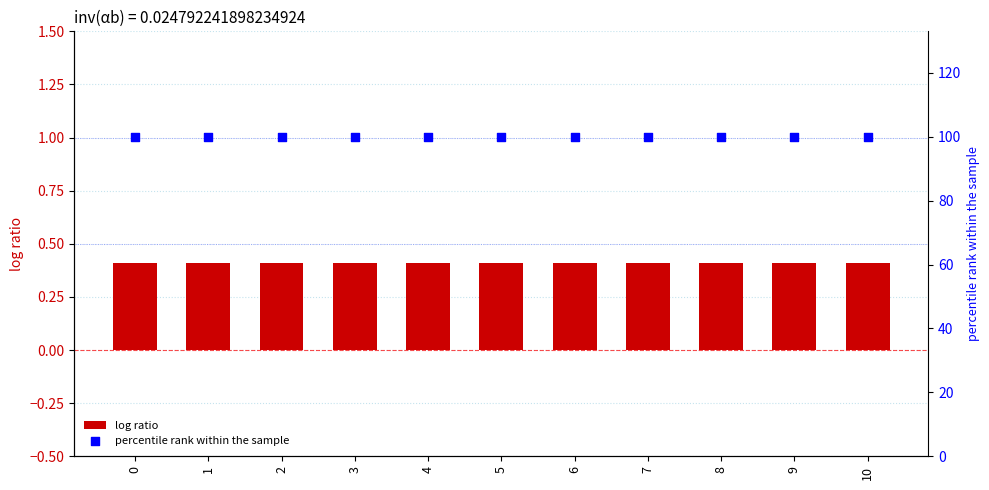

Which series has the largest total across all categories?

percentile rank within the sample